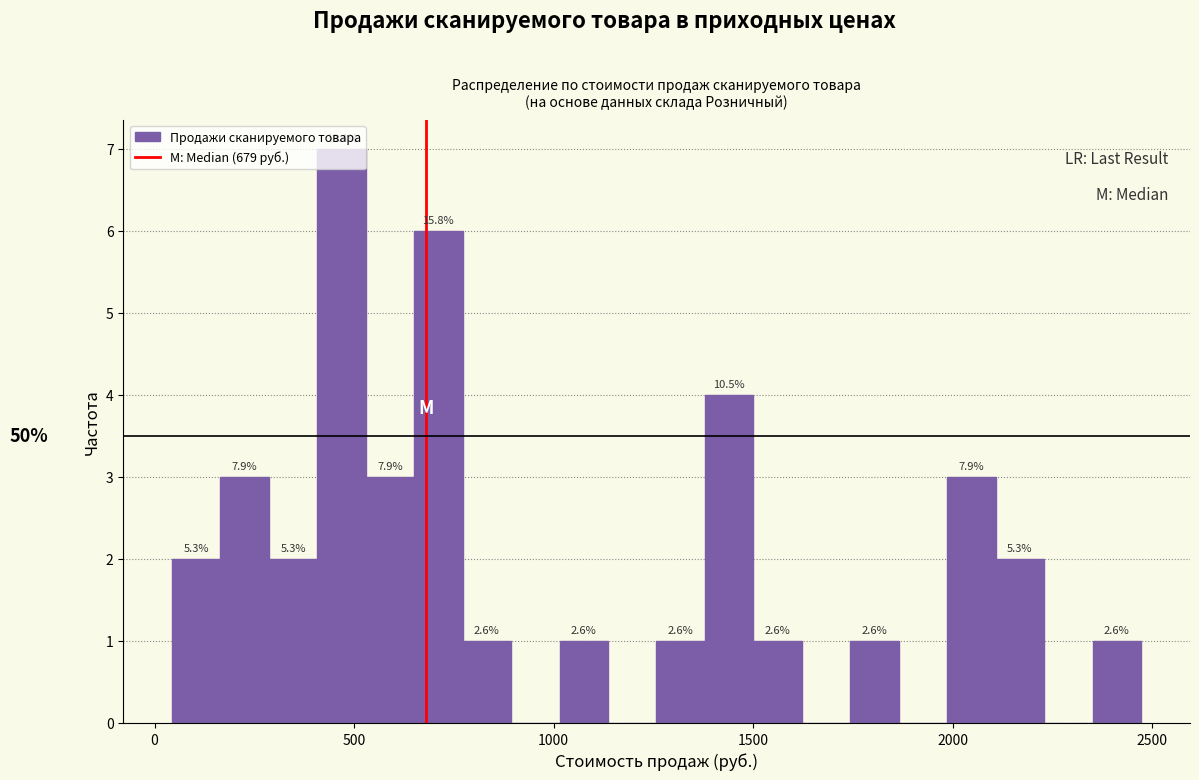

Read against the x-axis, roughly where is the centre of the tallest bar?

450